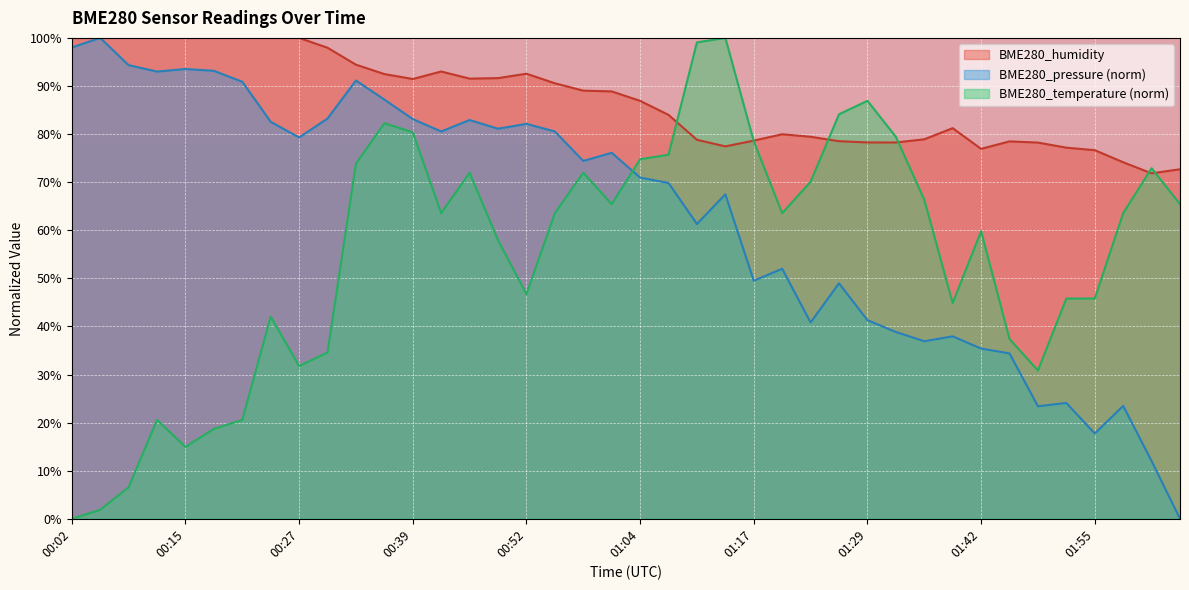

What is the value of the BME280_temperature point at the 8th from the left?

42.1